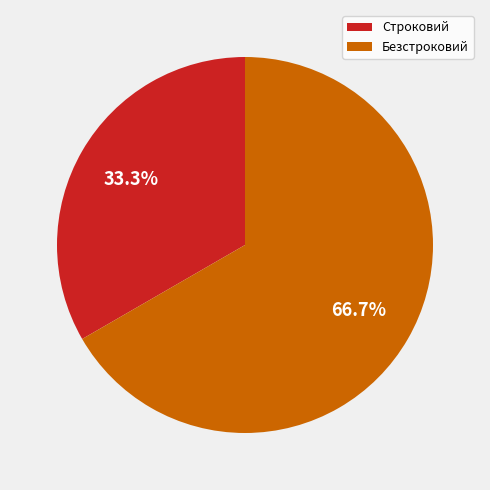

Which category has the biggest portion of the pie?

Безстроковий